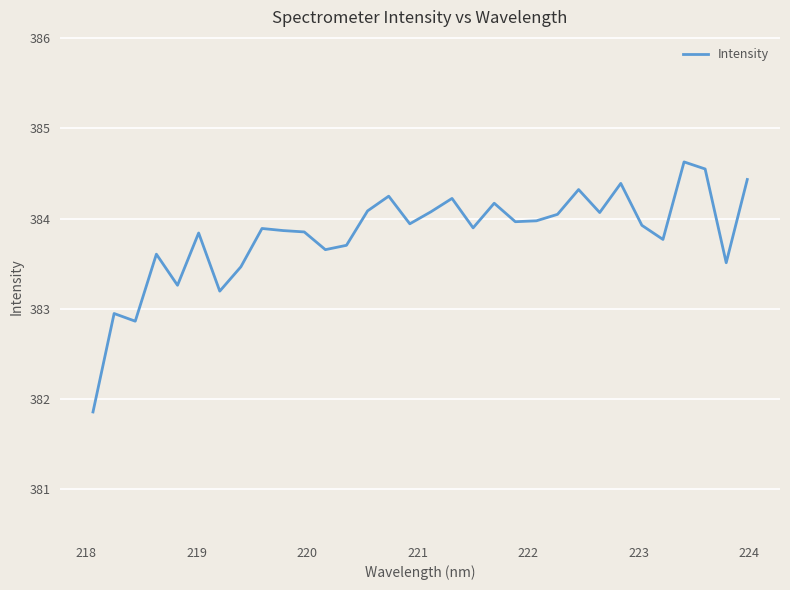

What is the minimum value shown in the chart?

381.9